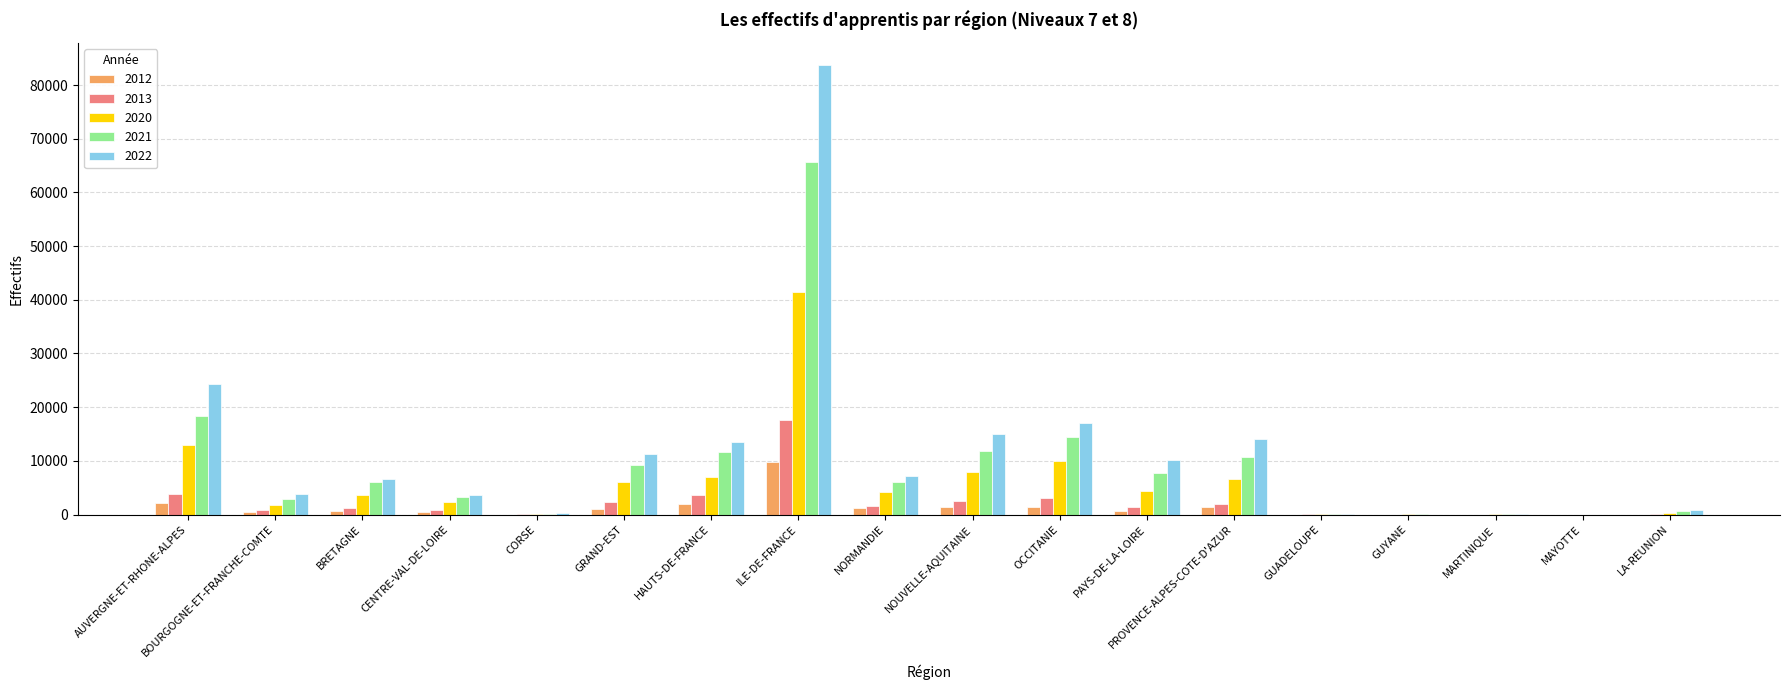

The 2022 series shows 8 at GUYANE. True or false?

True